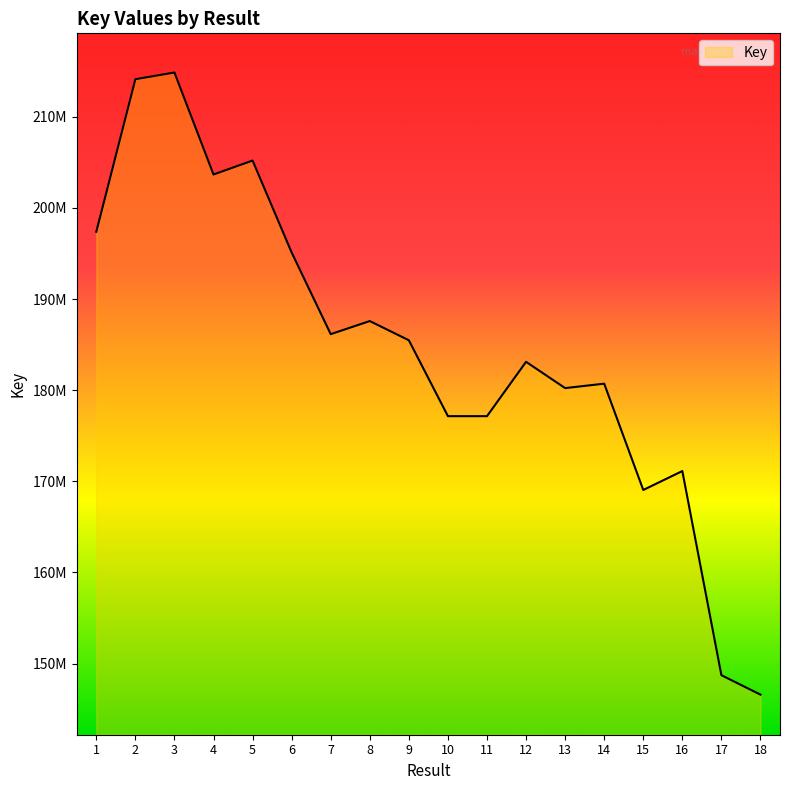

Rank the categories by value from highest to lowest.

3, 2, 5, 4, 1, 6, 8, 7, 9, 12, 14, 13, 10, 11, 16, 15, 17, 18